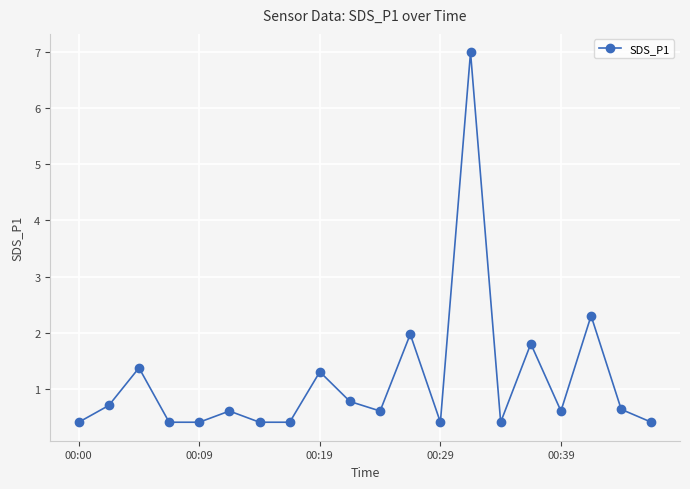

How many series are shown in this chart?

1